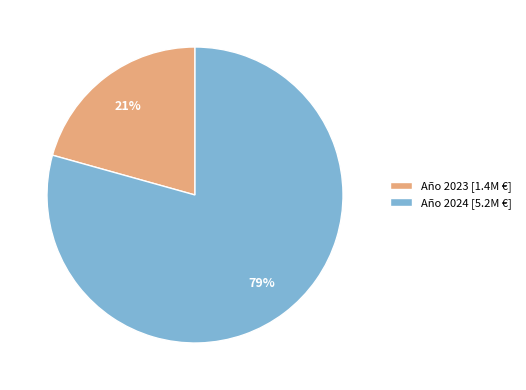

Rank the categories by value from highest to lowest.

Año 2024 [5.2M €], Año 2023 [1.4M €]